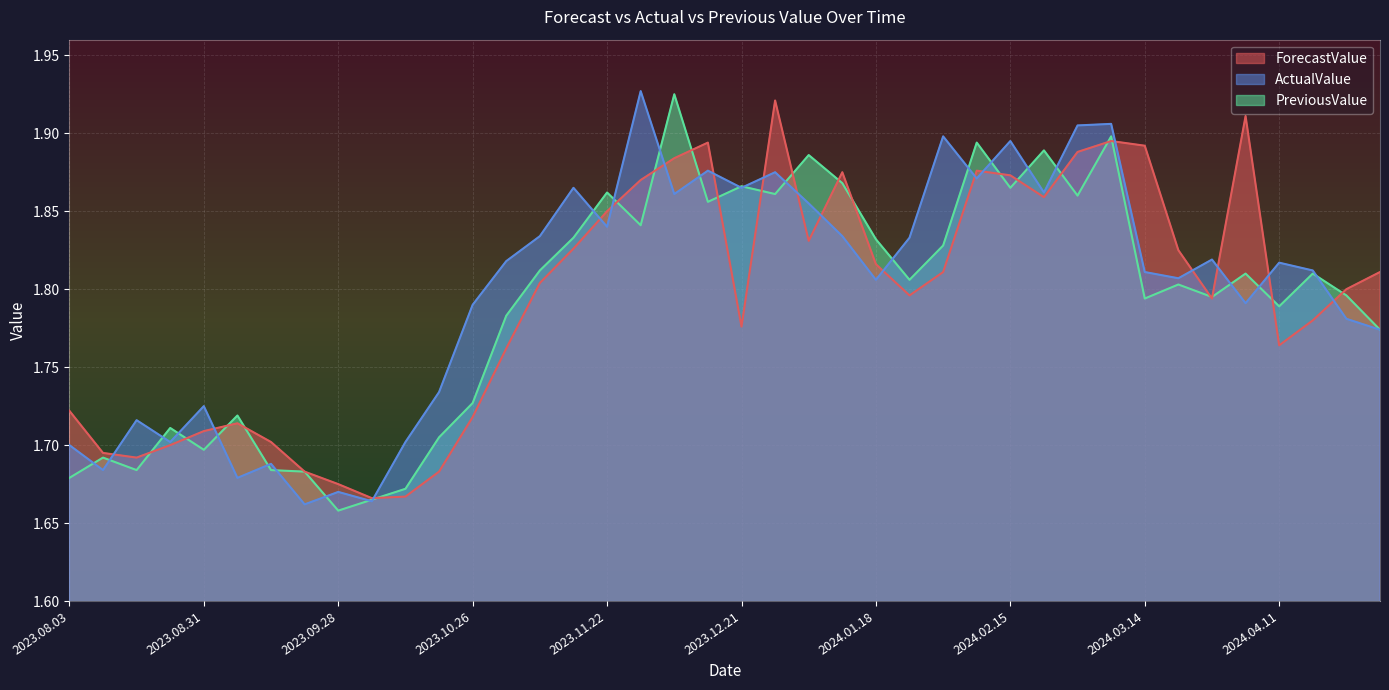

The PreviousValue series shows 1.2 at 2024.02.15. True or false?

False